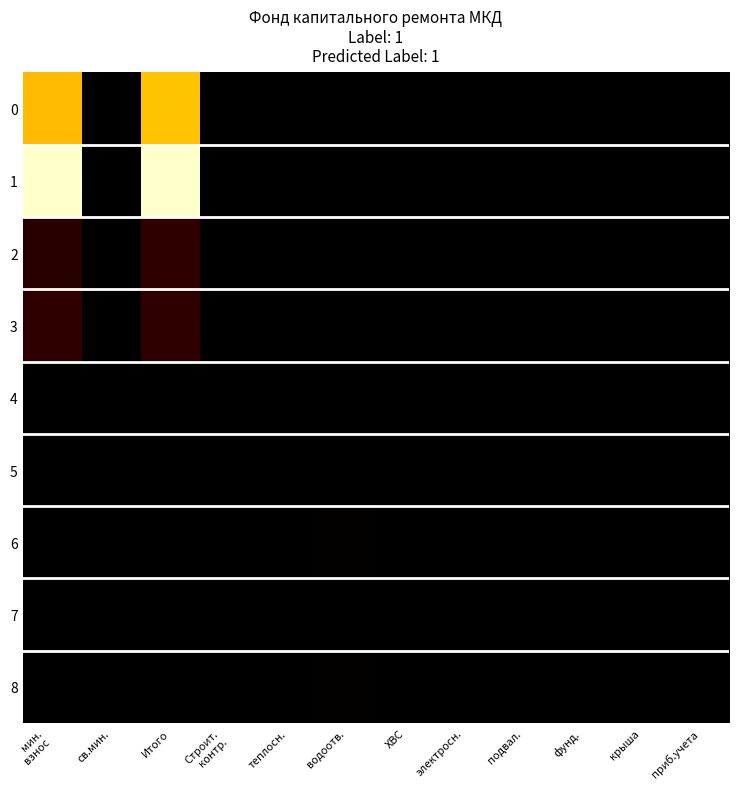

At электросн., list the series in order from largest to smallest.

5, 6, 4, 0, 3, 1, 2, 7, 8